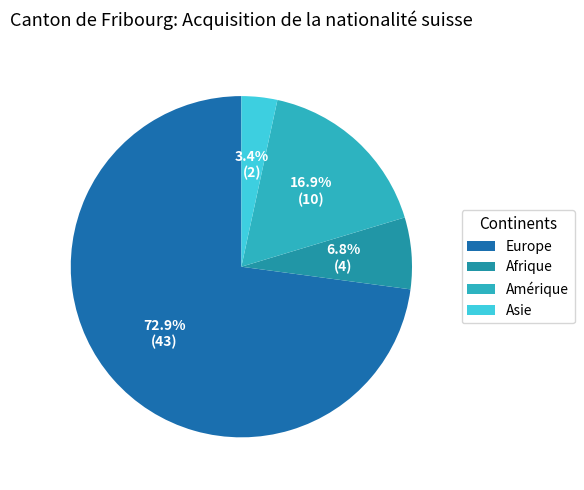

To the nearest percent, what portion does Amérique represent?

17%